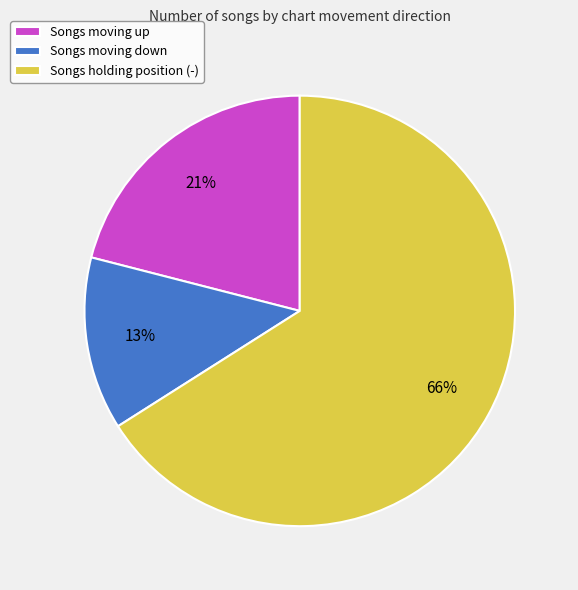

Which slice is the largest?

Songs holding position (-)